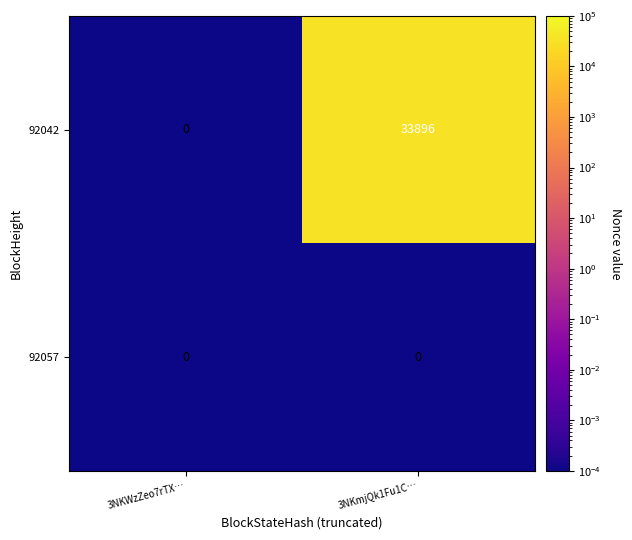

What is the difference between the 92042 values at 3NKmjQk1Fu1C… and 3NKWzZeo7rTX…?

33896